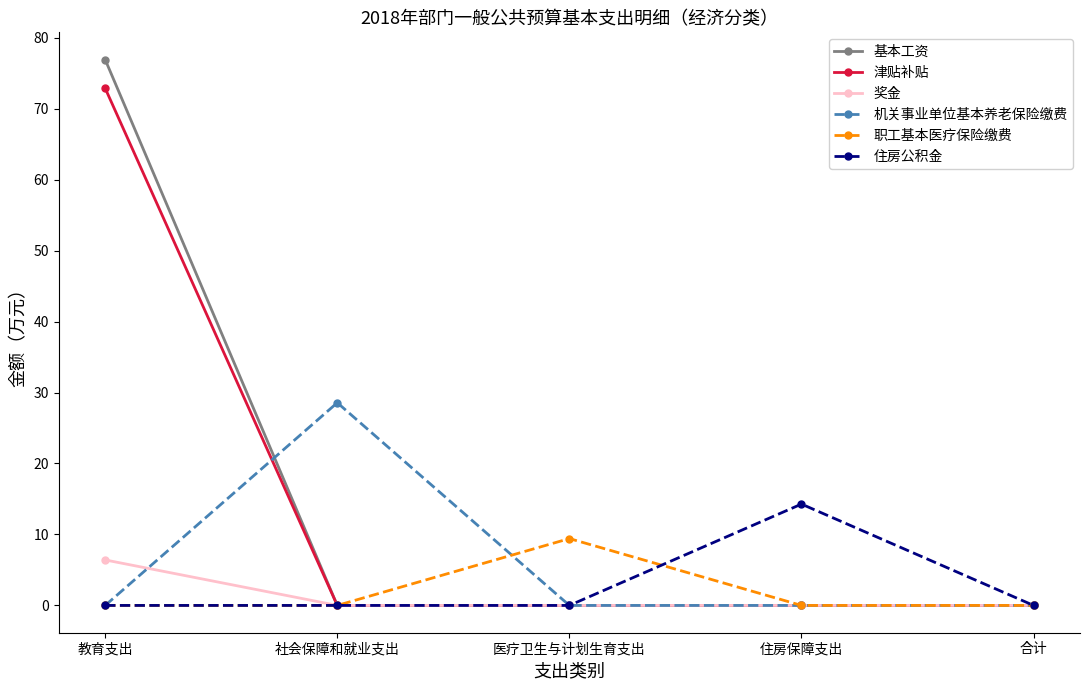

What is the average value of the 职工基本医疗保险缴费 series?

1.9